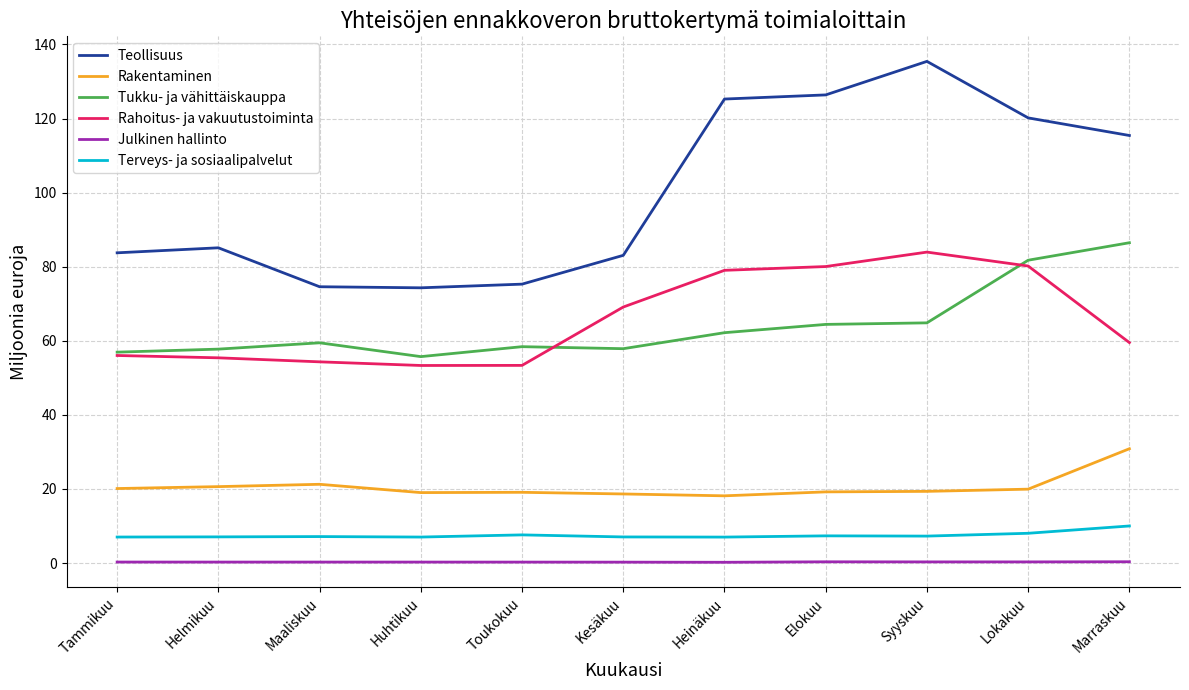

What is the difference between the maximum and minimum values in the Tukku- ja vähittäiskauppa series?

30.7